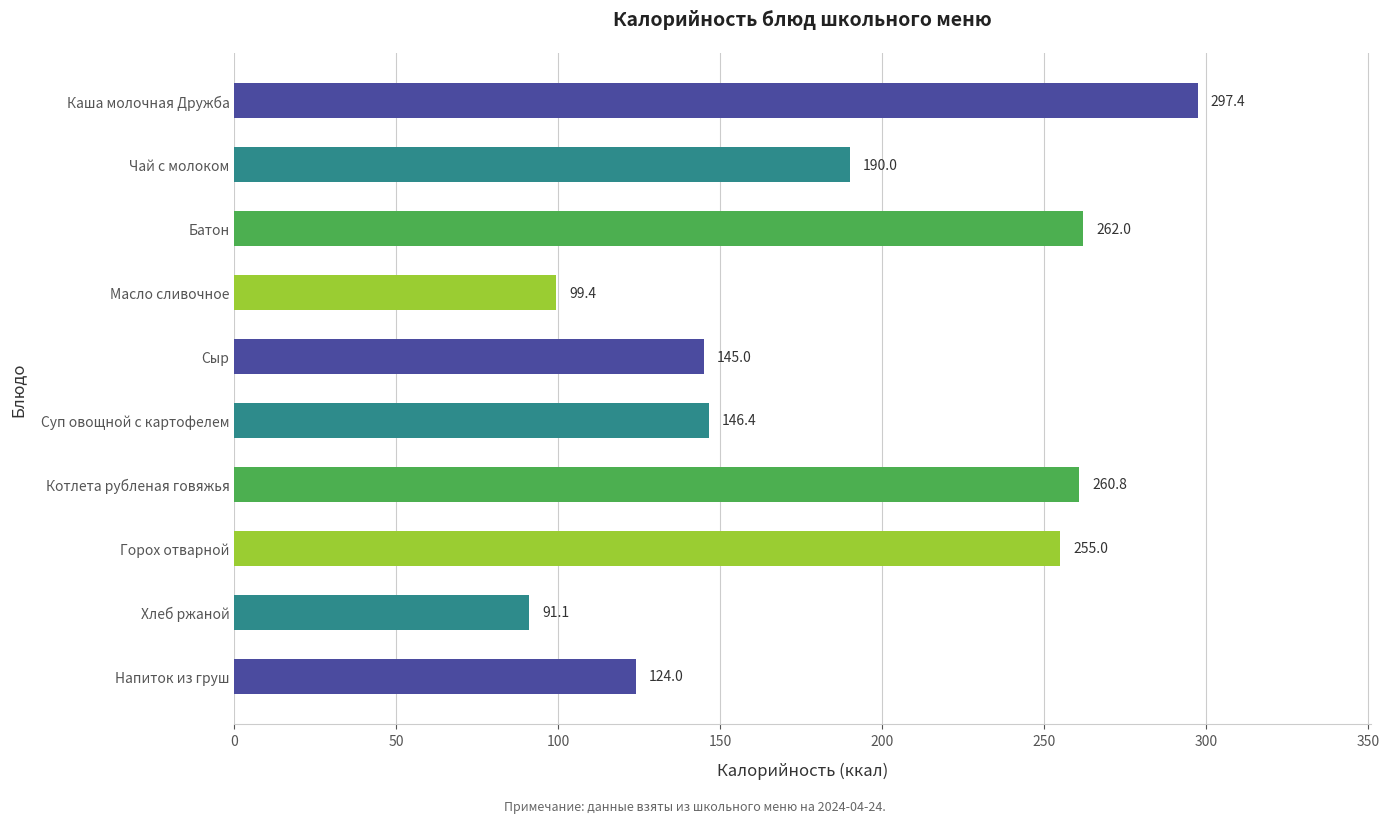

What is the change in value from Чай с молоком to Хлеб ржаной?

-98.9